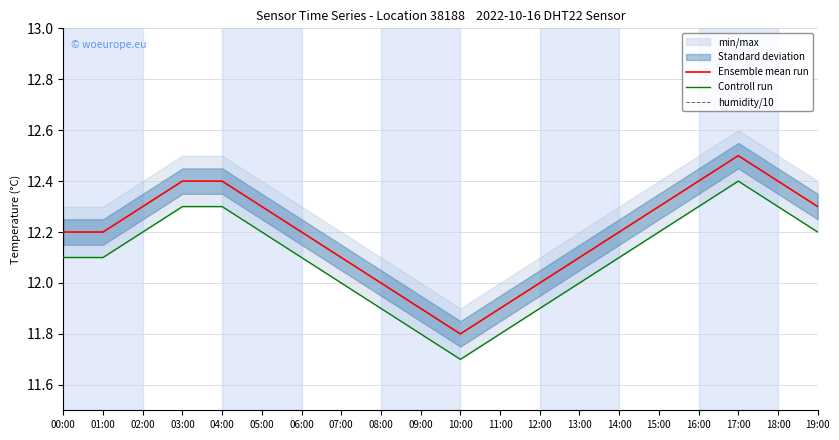

At how many categories does at least one series exceed 11?

20